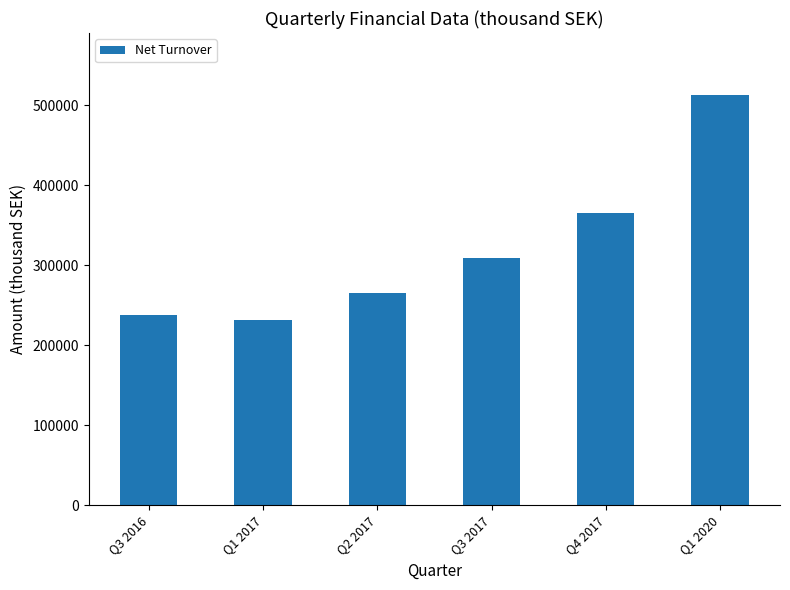

What is the label of the 4th bar from the right?

Q2 2017